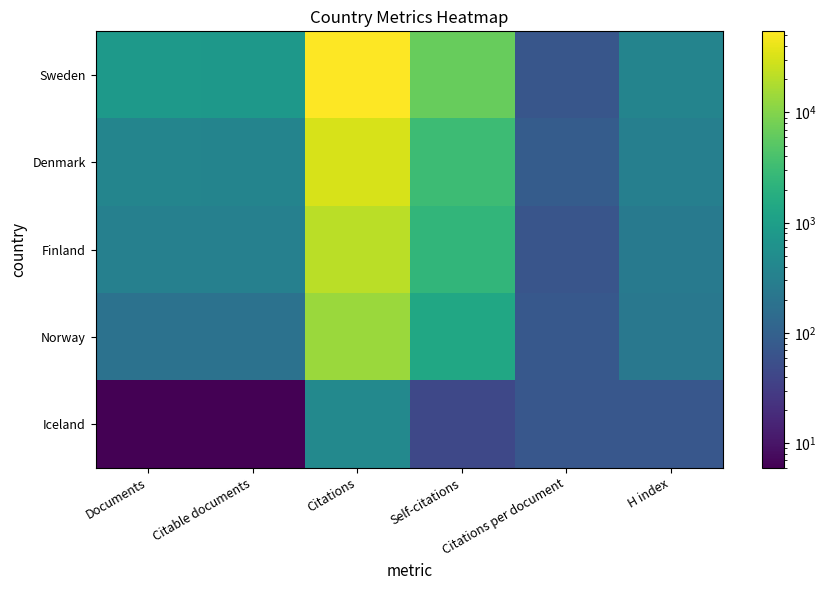

Reading left to right, list all the values displayed in this chart.

Sweden: Documents=797.0	Citable documents=783.0	Citations=54448.0	Self-citations=6596.0	Citations per document=68.3	H index=364.0
Denmark: Documents=373.0	Citable documents=370.0	Citations=31658.0	Self-citations=3097.0	Citations per document=84.9	H index=305.0
Finland: Documents=321.0	Citable documents=316.0	Citations=21072.0	Self-citations=2449.0	Citations per document=65.6	H index=248.0
Norway: Documents=189.0	Citable documents=187.0	Citations=13914.0	Self-citations=1363.0	Citations per document=73.6	H index=233.0
Iceland: Documents=6.0	Citable documents=6.0	Citations=431.0	Self-citations=43.0	Citations per document=71.8	H index=70.0